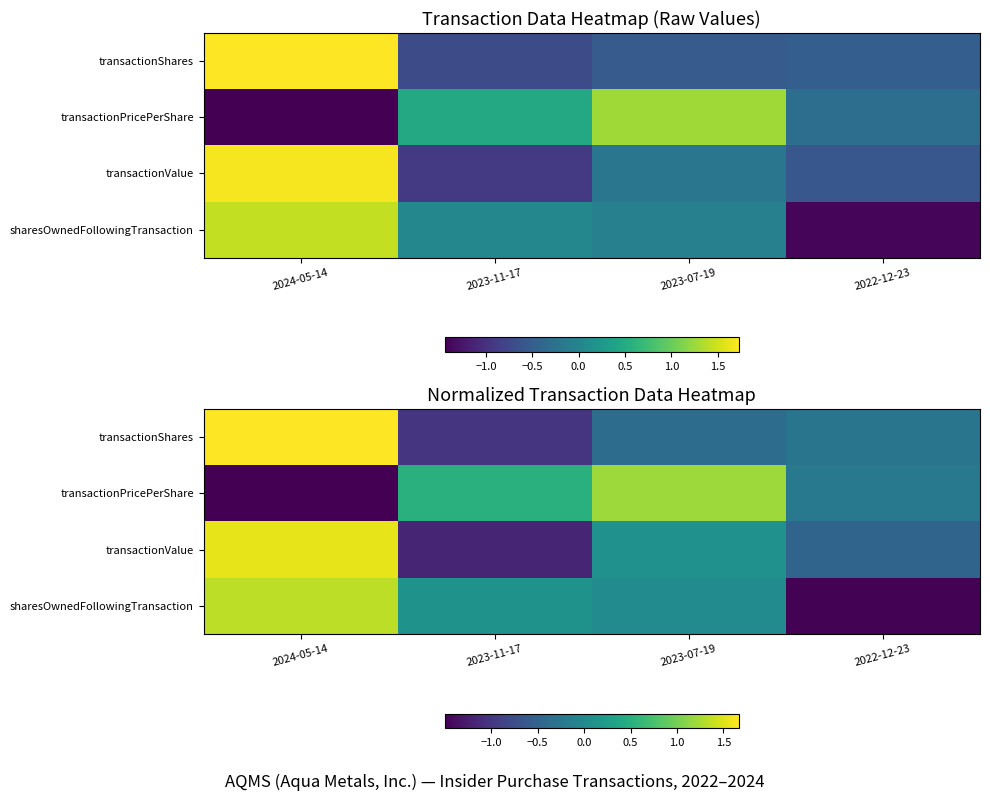

At which category is the sum across all series the highest?

2024-05-14